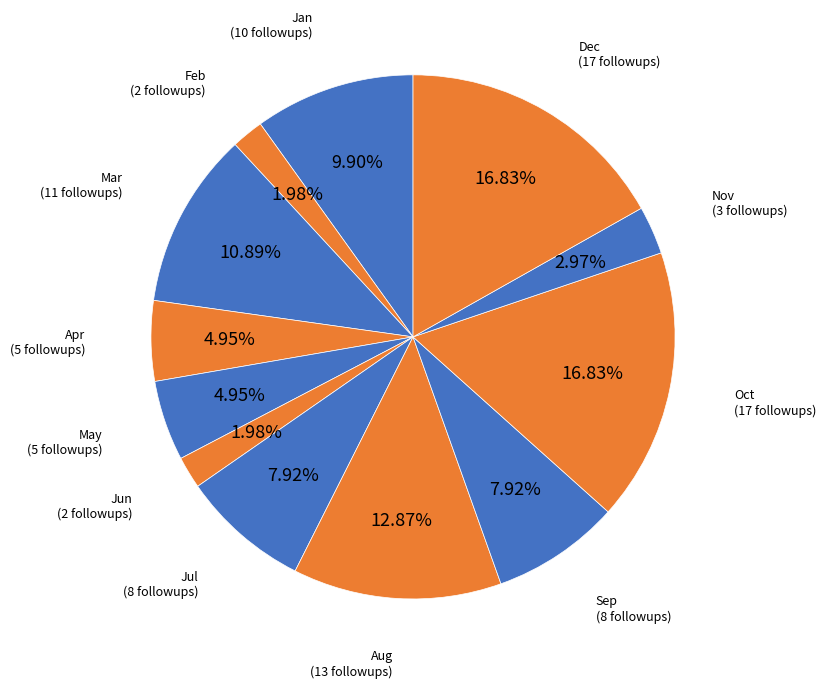

What is the smallest slice in the pie chart?

Feb